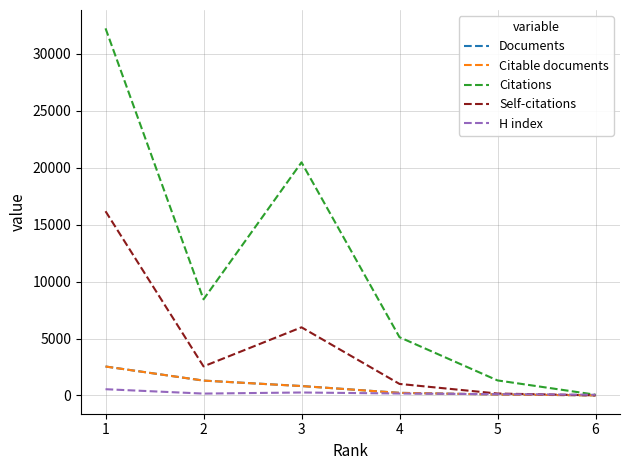

What is the difference between the maximum and minimum values in the Citations series?

32180